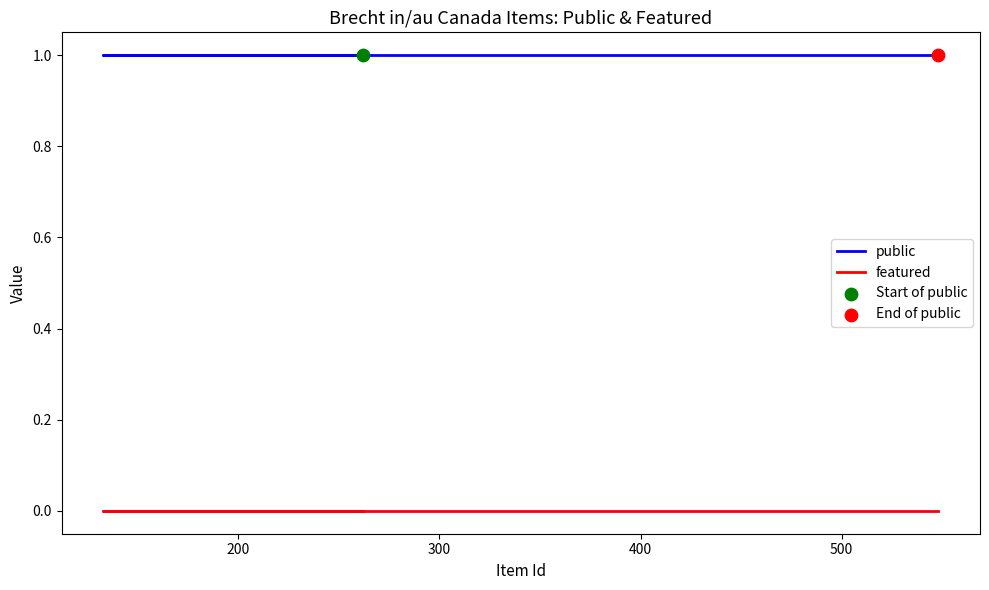

Is the value of public at 500 greater than the value of featured at 400?

Yes